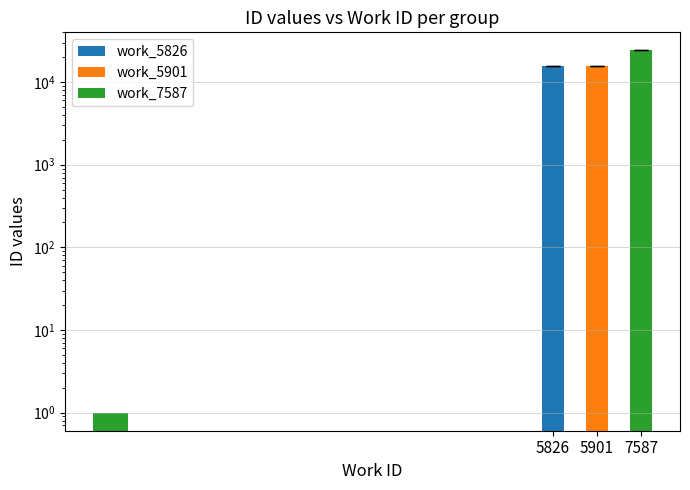

Is it true that the value at 5901 is 3663.1?

False